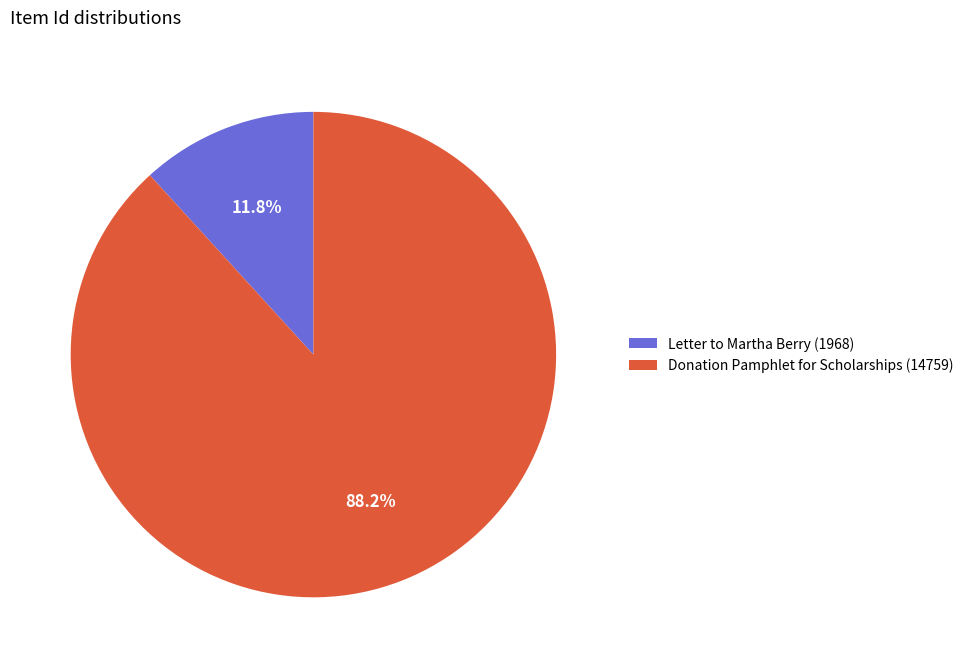

What is the largest slice in the pie chart?

Donation Pamphlet for Scholarships (14759)